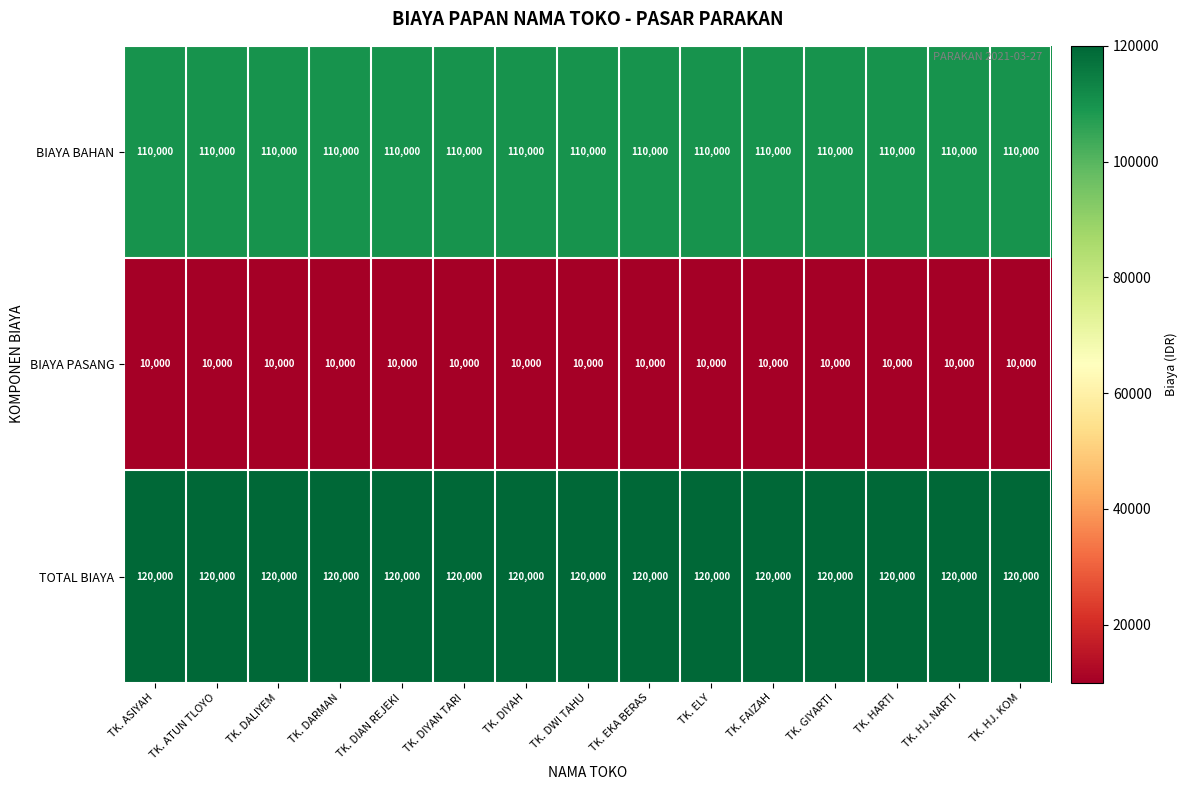

Is the value of BIAYA PASANG at TK. DIYAH greater than the value of BIAYA BAHAN at TK. EKA BERAS?

No